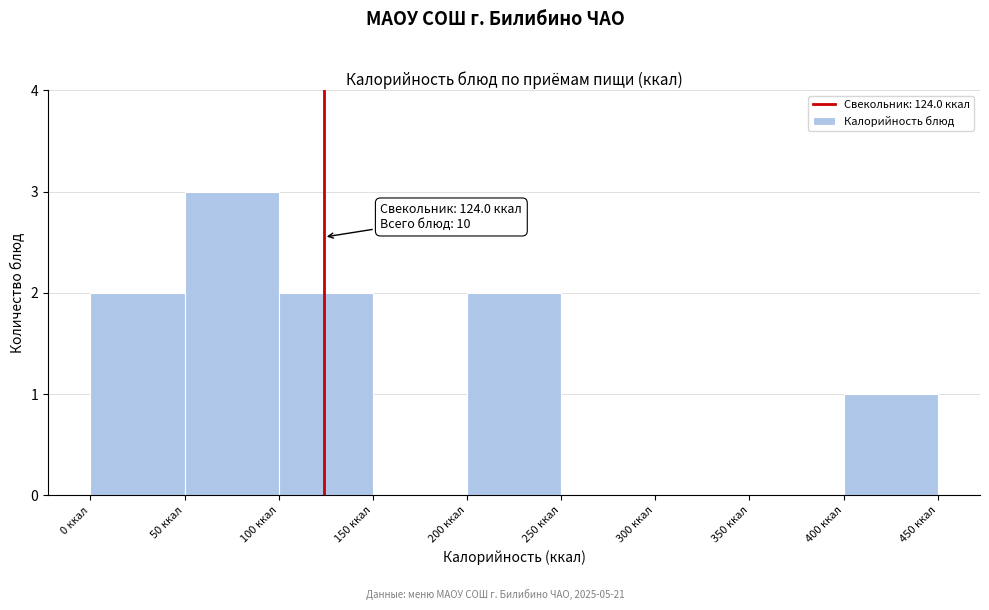

Which range on the x-axis has the tallest bar?

50 to 100